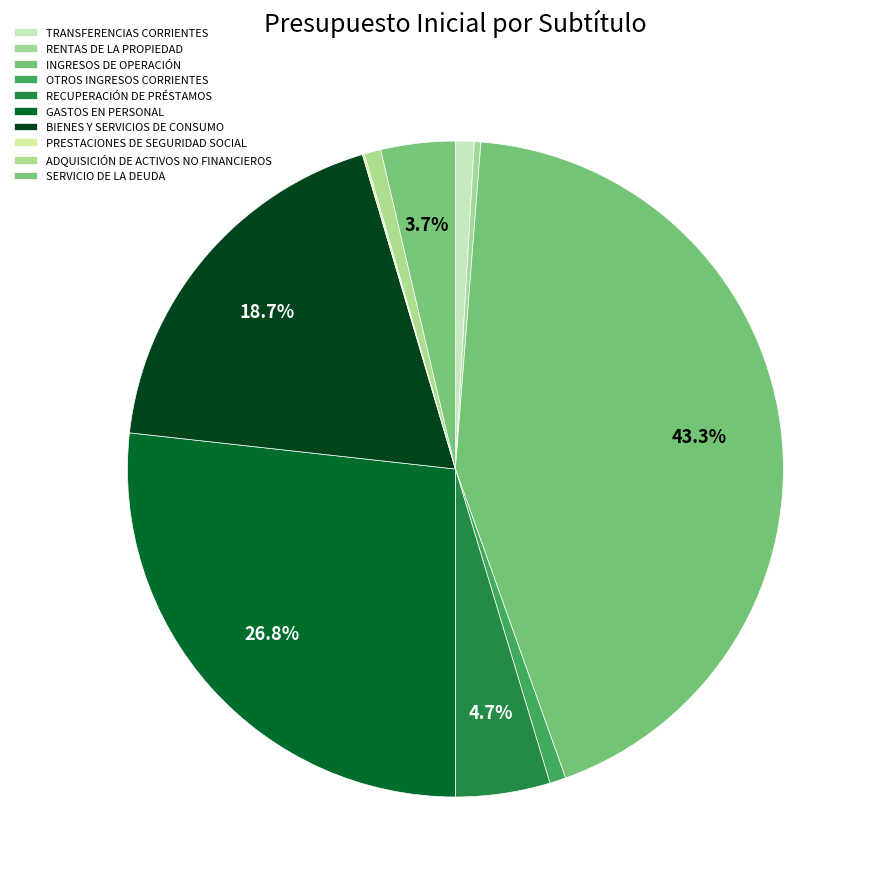

The TRANSFERENCIAS CORRIENTES slice represents 8% of the pie. True or false?

False